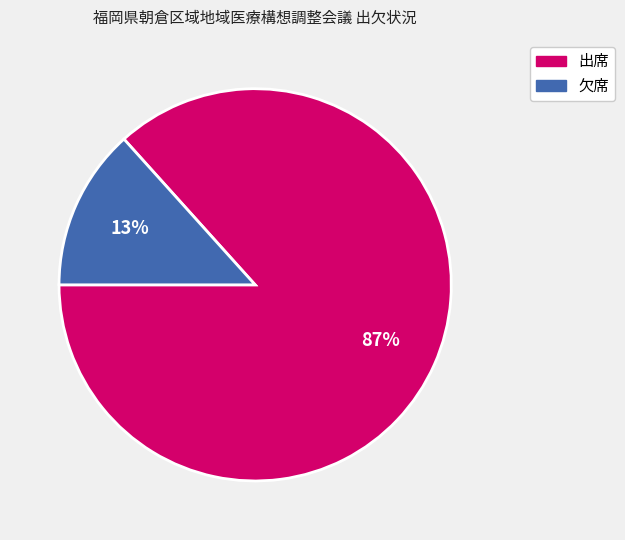

Between 出席 and 欠席, which is larger?

出席